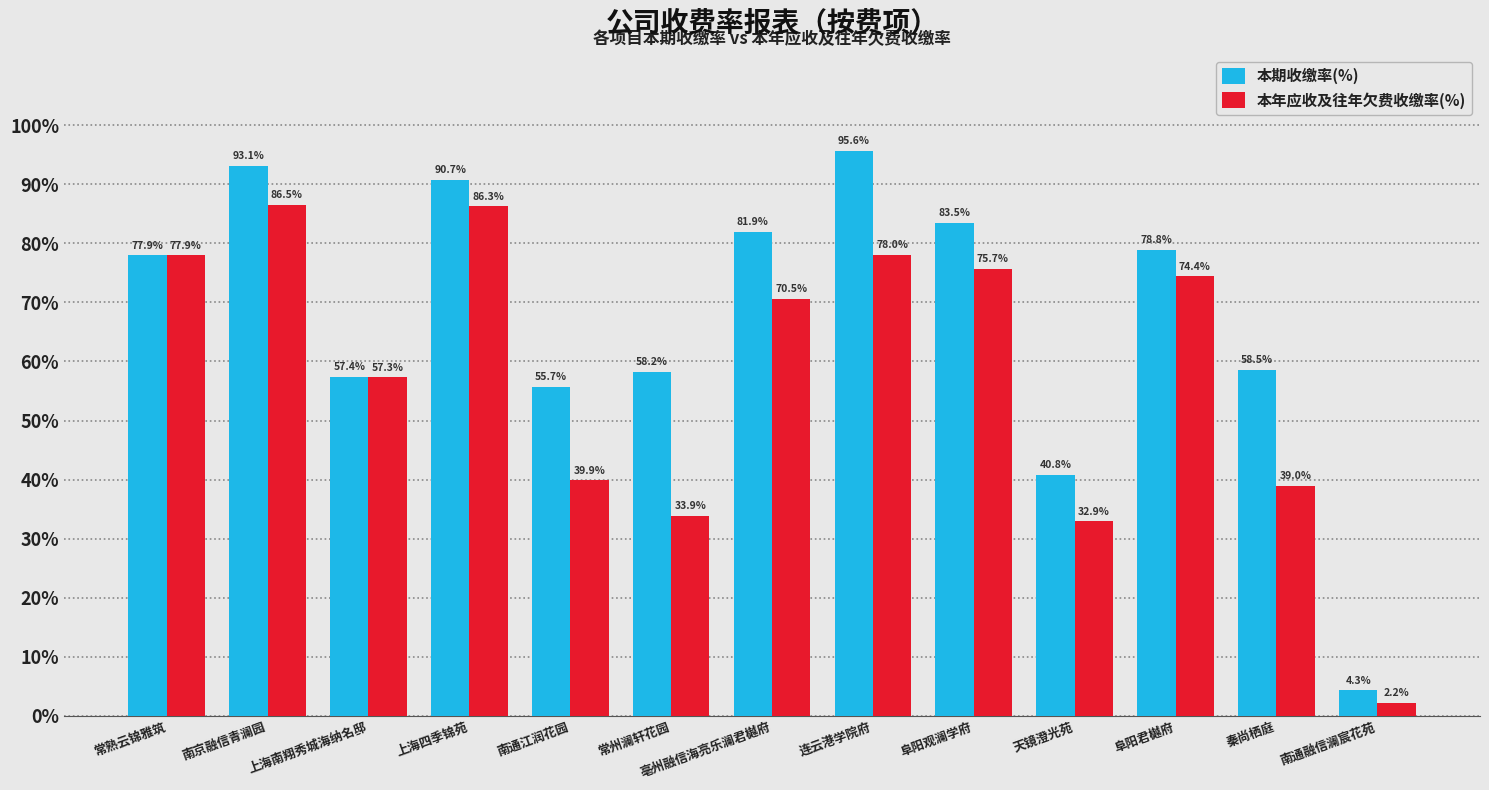

At which category is the sum across all series the highest?

南京融信青澜园